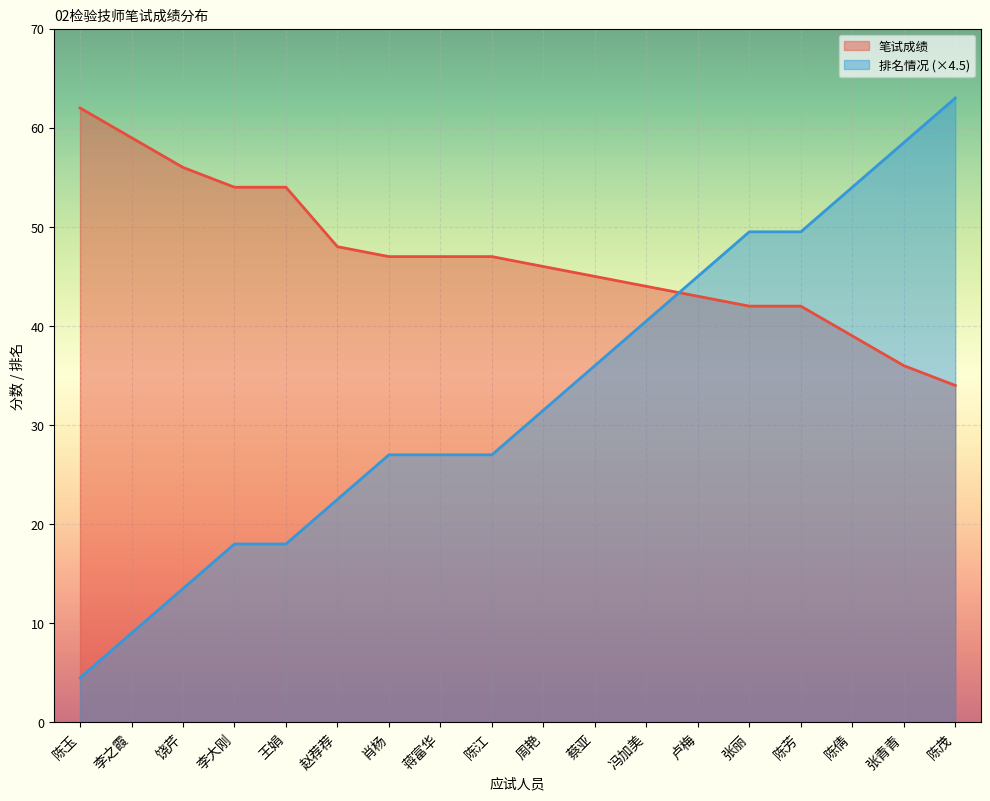

Is it true that 笔试成绩 equals 45.0 at 蔡亚?

True